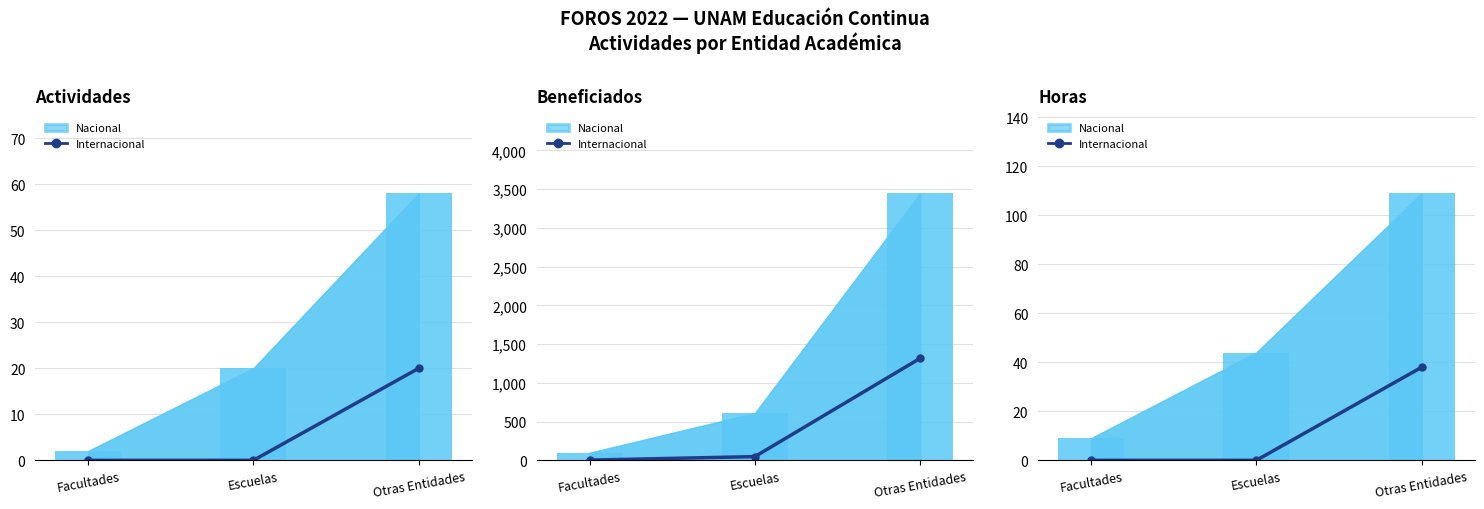

What is the difference between the maximum and minimum values?

38